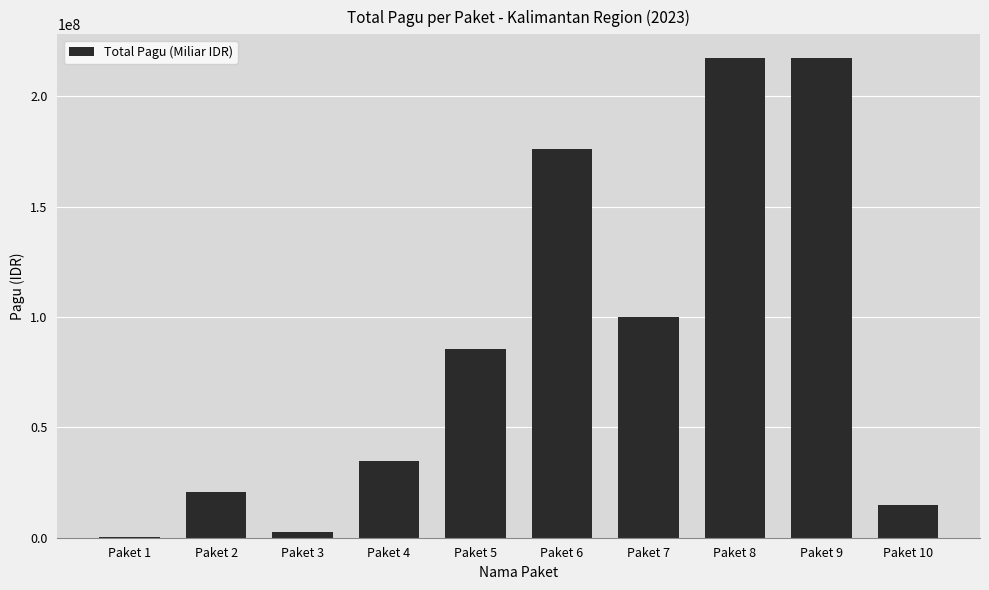

What is the change in value from Paket 1 to Paket 10?

+14300000